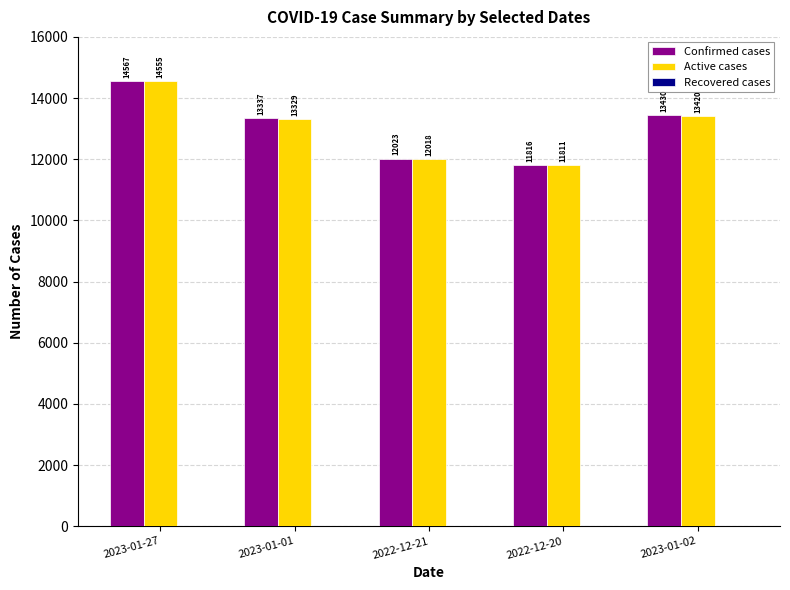

At which label does Confirmed cases first exceed 13337?

2023-01-27